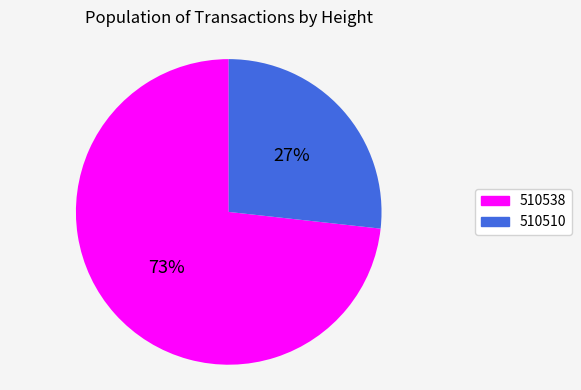

True or false: 510510 accounts for 27% of the total.

True